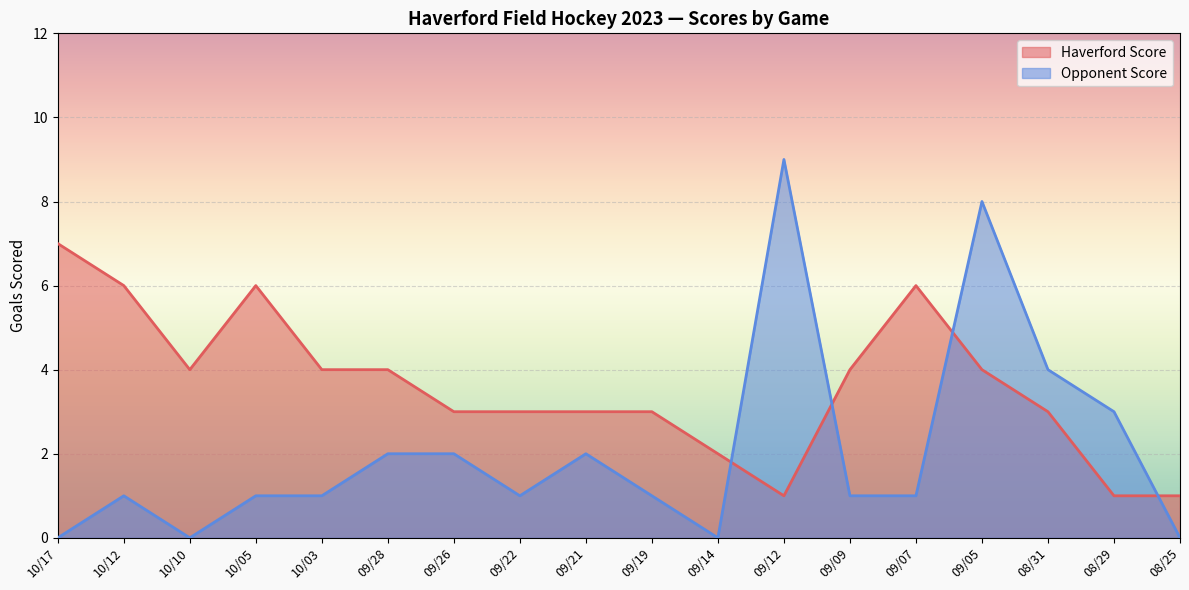

What is the value of the Opponent Score point at the 7th from the left?

2